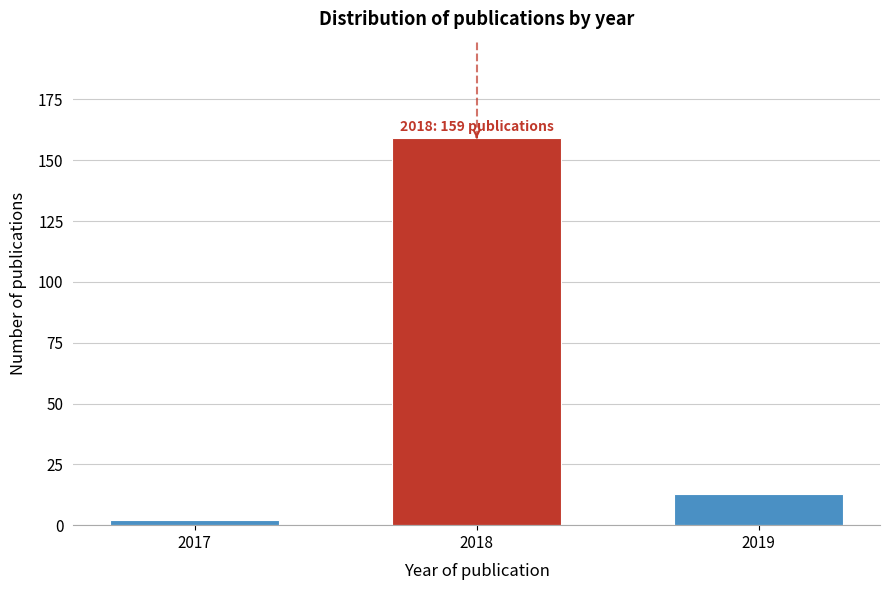

Reading left to right, what are all the values shown in this chart?

2	159	13